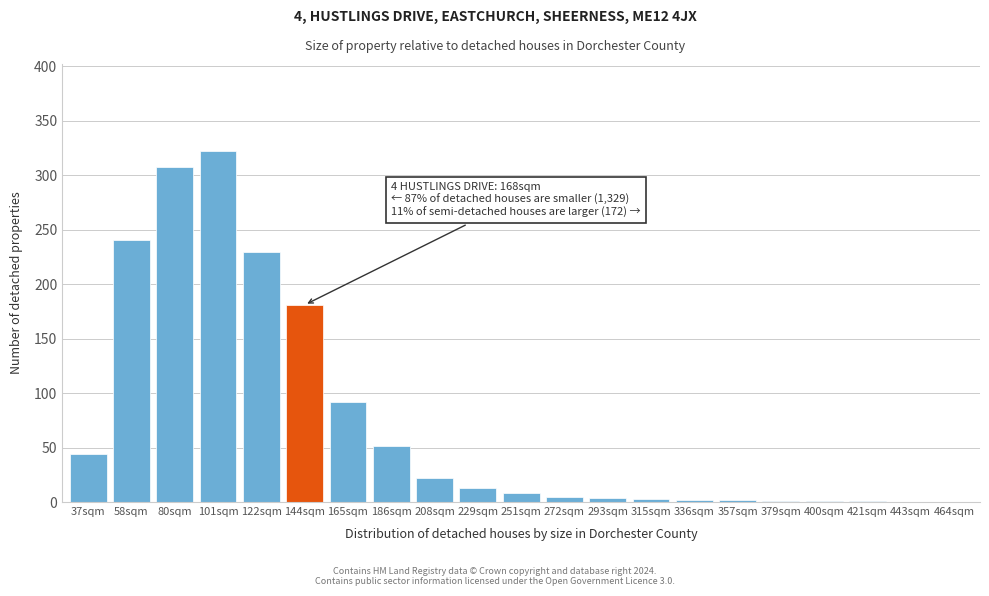

At which label is the value closest to 161?

144sqm